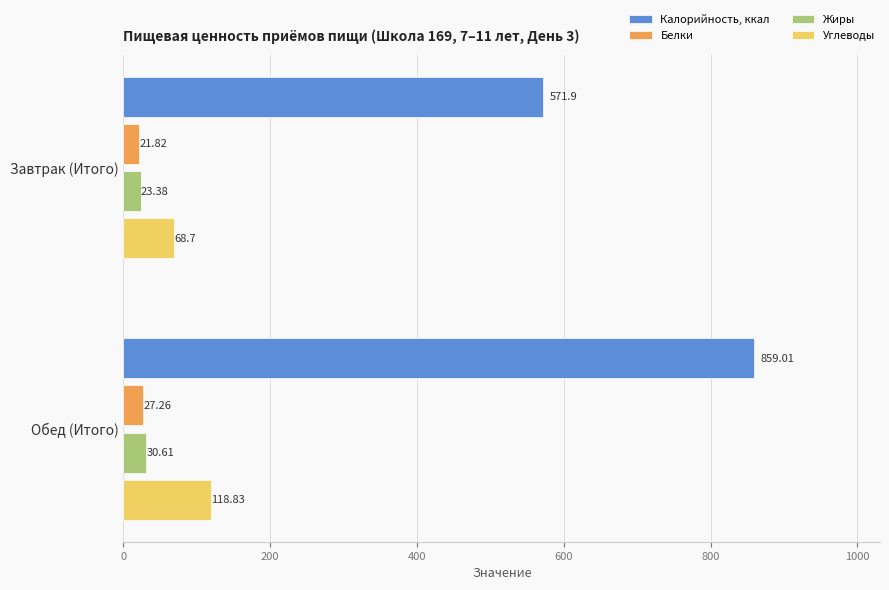

Rank the series at Завтрак (Итого) from highest to lowest value.

Калорийность, ккал, Углеводы, Жиры, Белки